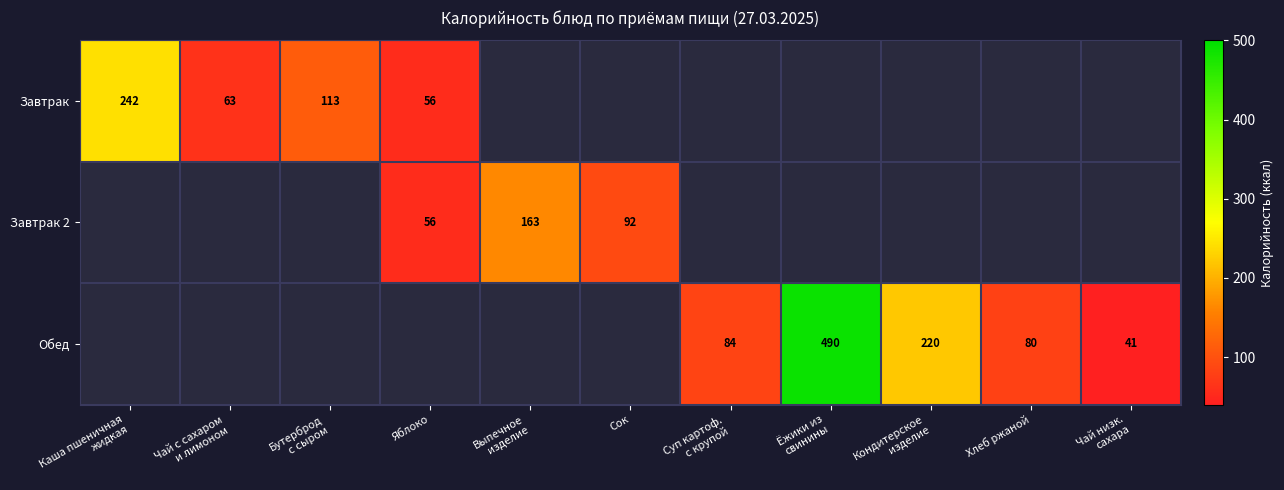

What is the maximum value for Завтрак?

242.0